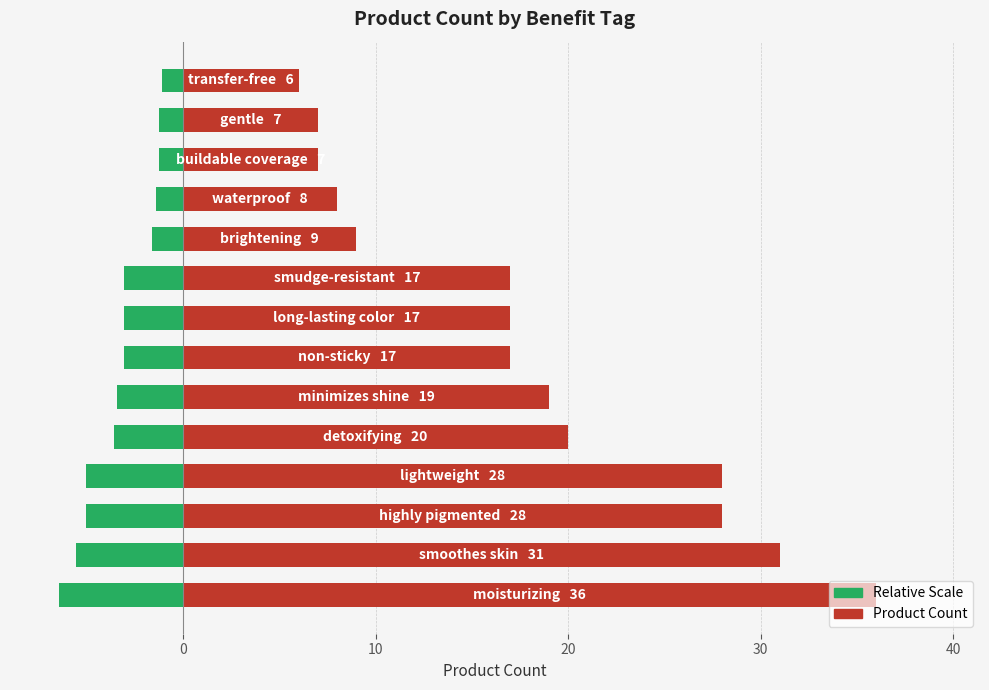

What is the lowest value of the Product Count series?

6.0